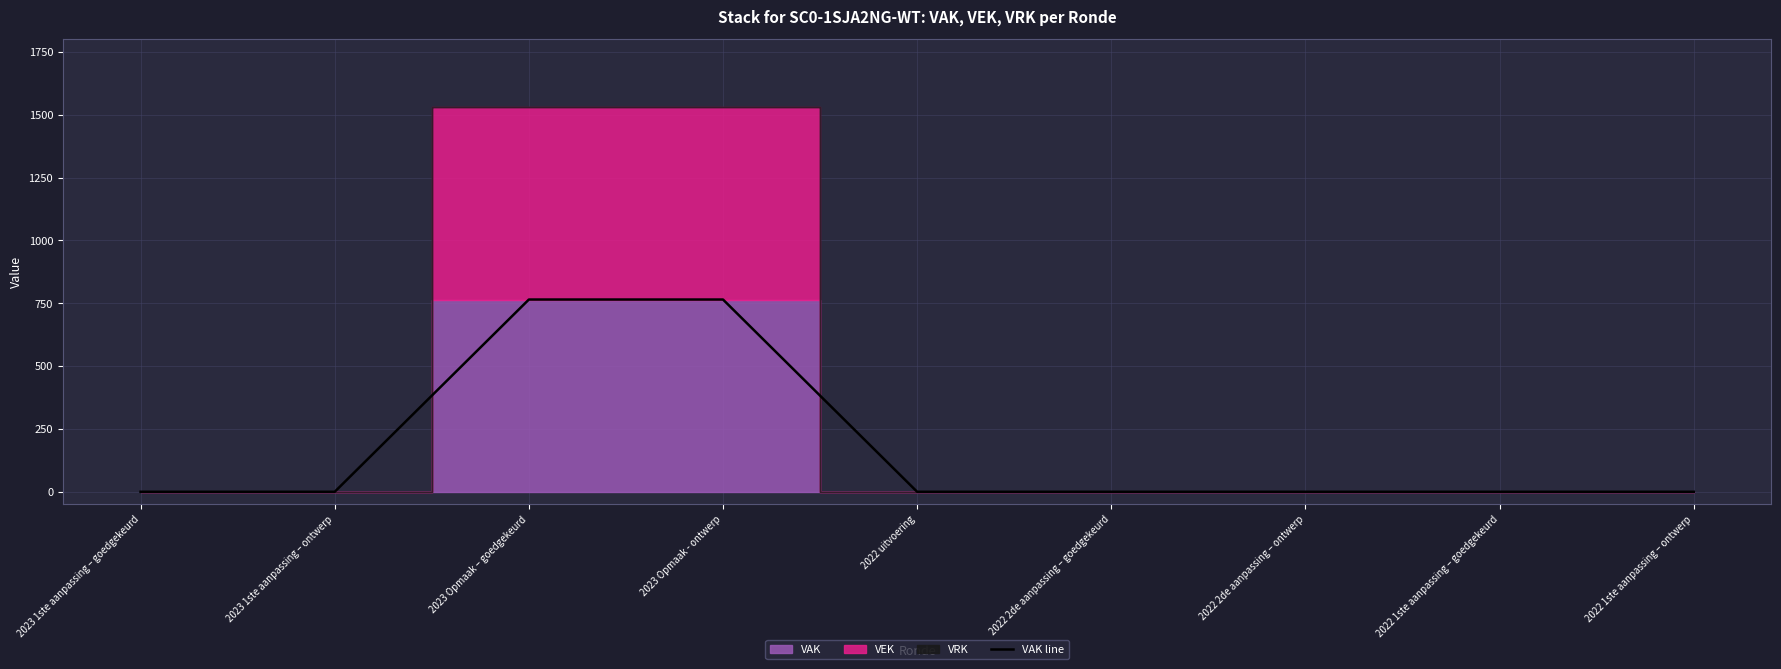

Which has a higher value, 2023 1ste aanpassing – goedgekeurd or 2022 uitvoering?

2023 1ste aanpassing – goedgekeurd